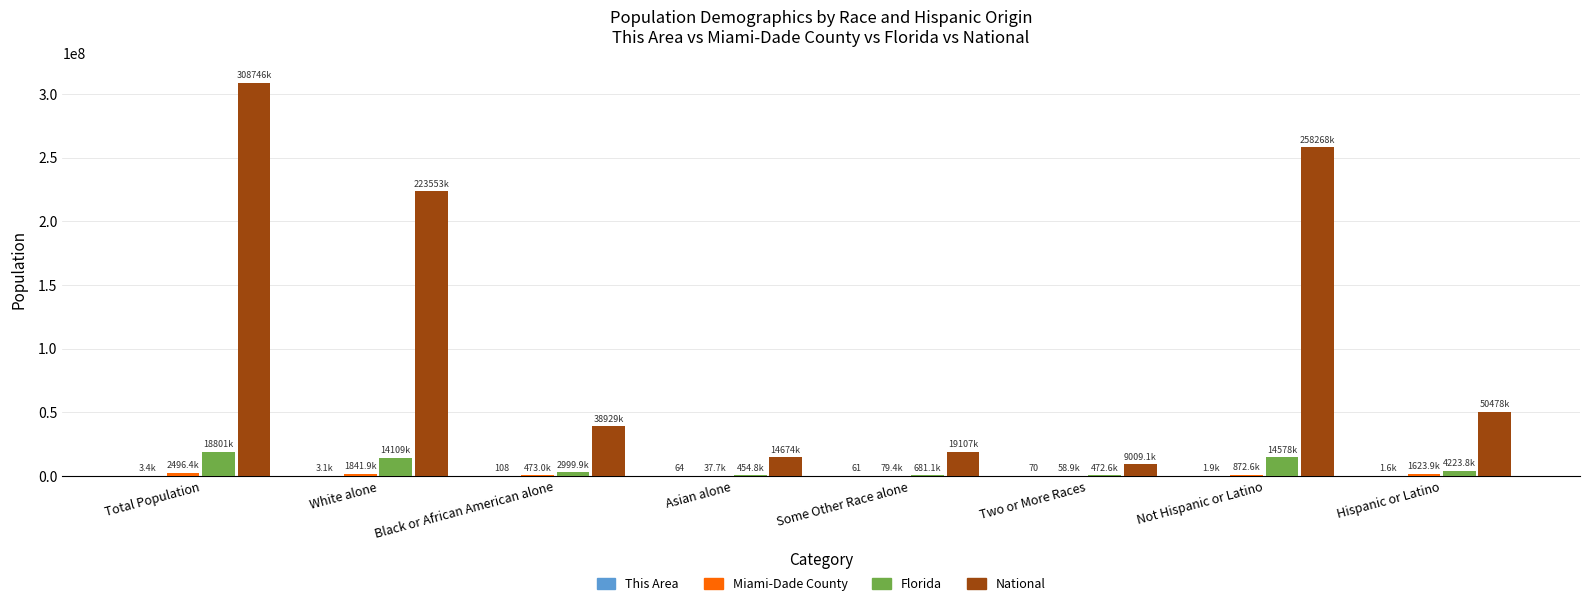

How many distinct data groups are displayed?

4